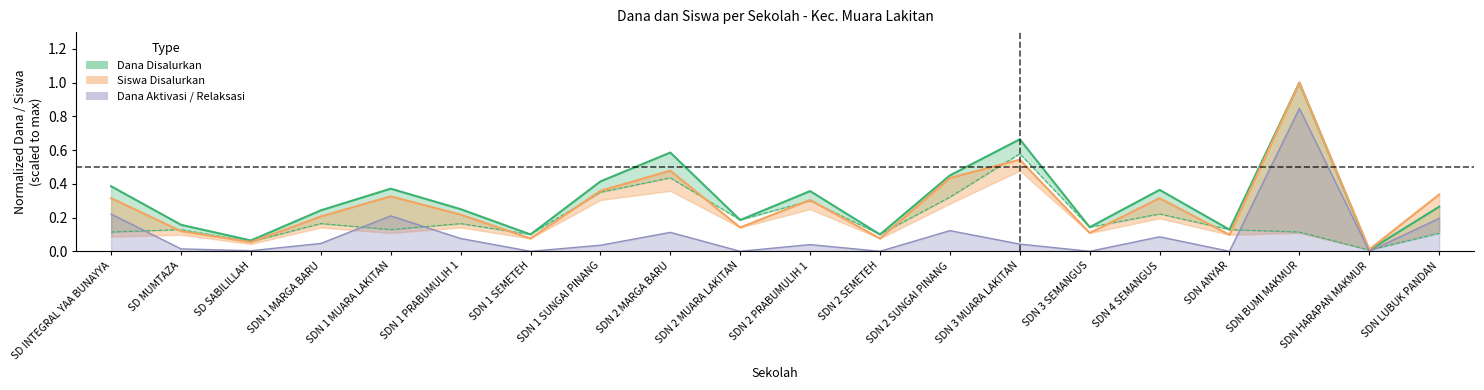

How many data points in Siswa Relaksasi are above 0?

14